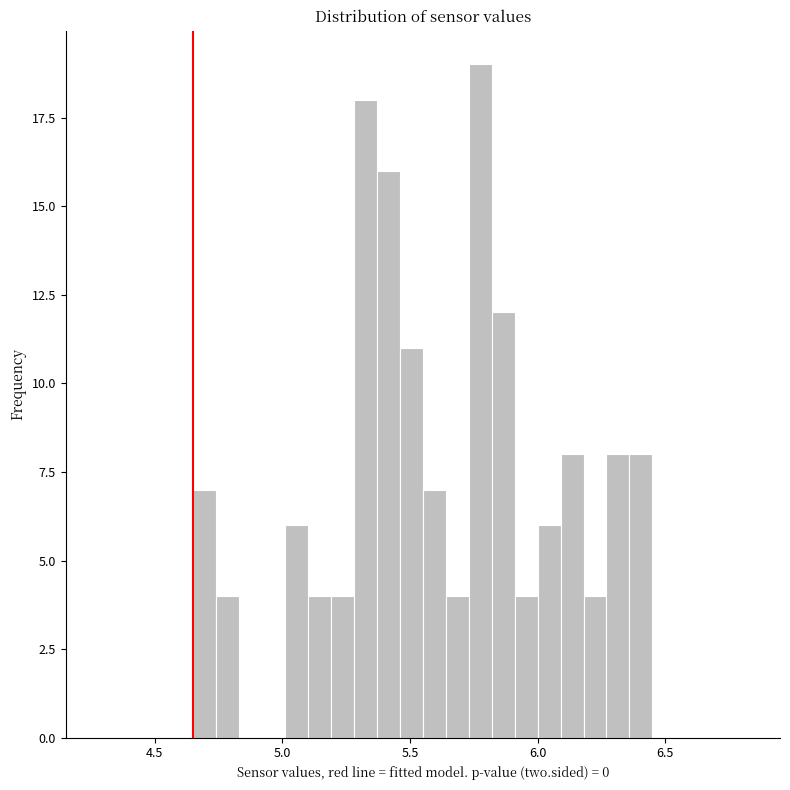

Around what value on the x-axis is the tallest bar? Give the approximate position of its centre, as read against the axis.

5.80